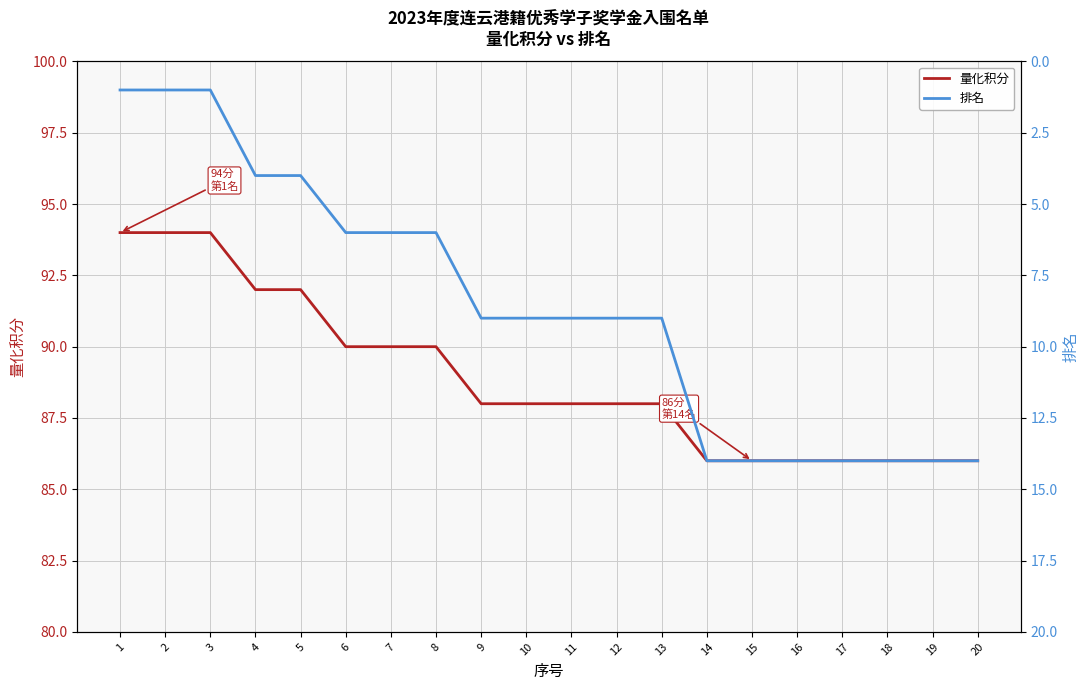

At which category is the sum across all series the highest?

14